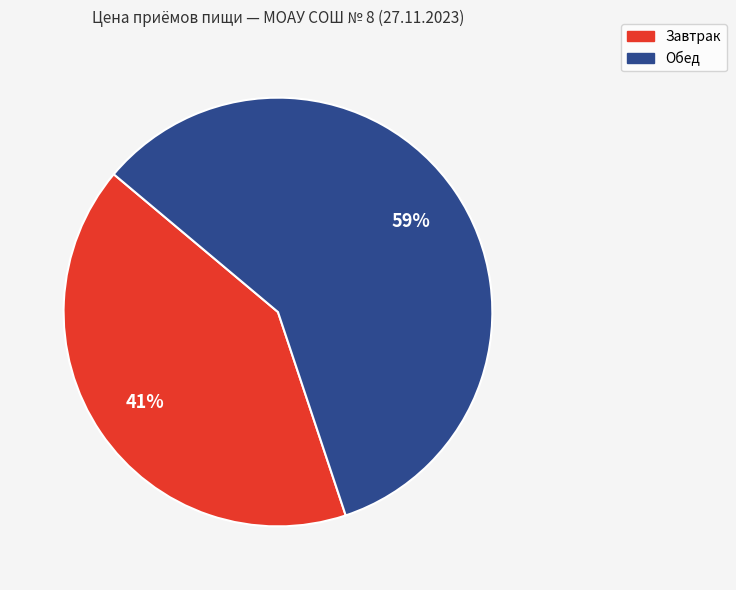

Rank the categories by value from highest to lowest.

Обед, Завтрак